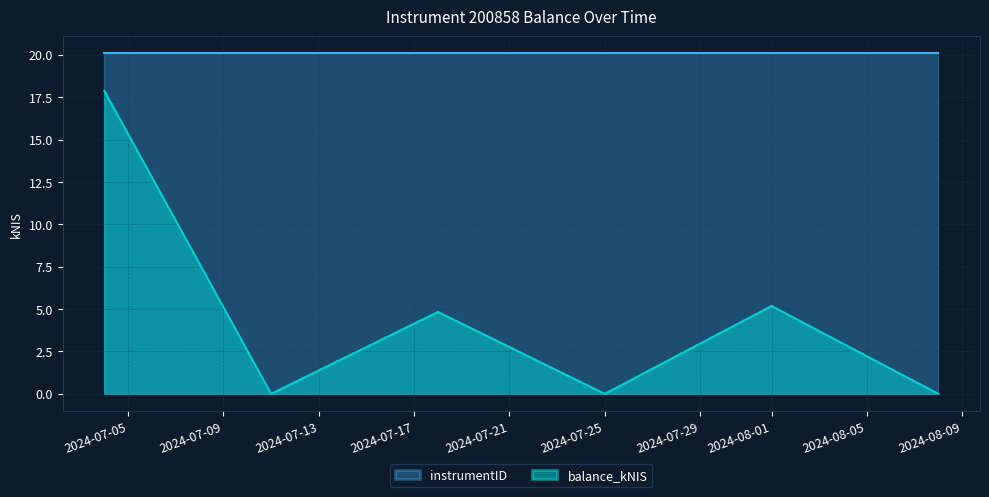

Does the chart display data point markers on the line(s)?

No